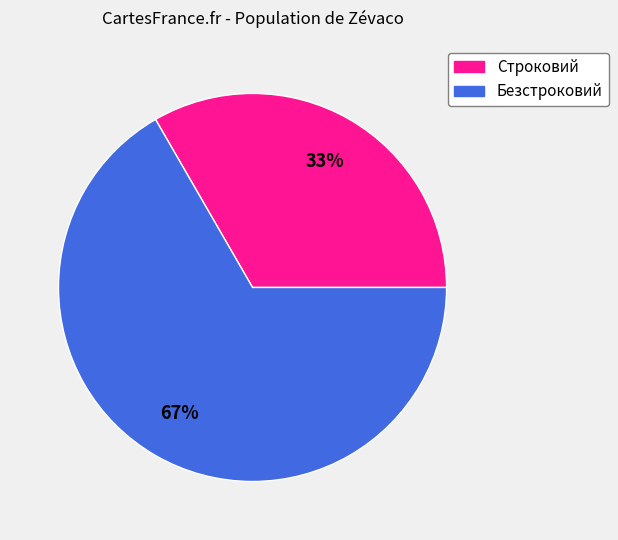

Which slice is the smallest?

Строковий